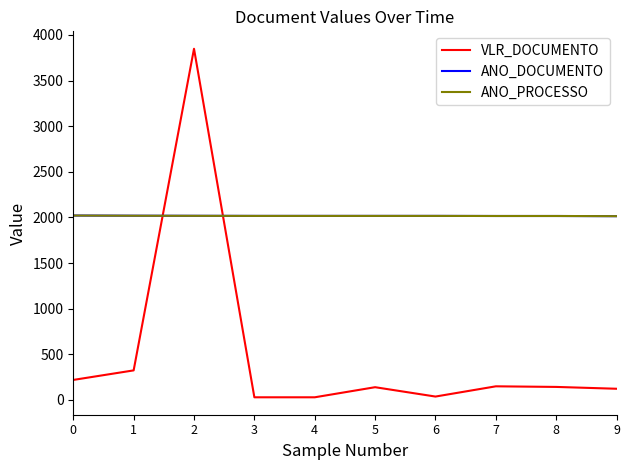

Between which two adjacent categories do VLR_DOCUMENTO and ANO_DOCUMENTO first intersect?

1 and 2